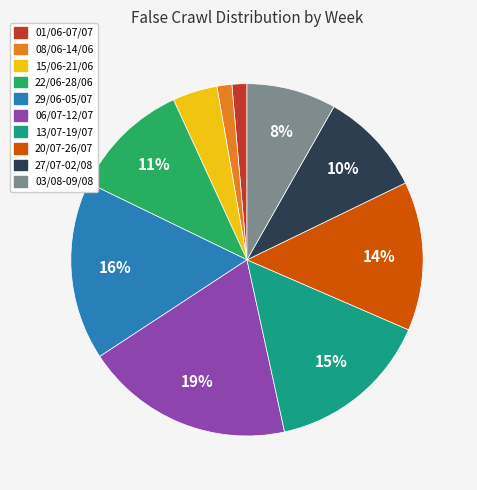

To the nearest percent, what is the combined percentage of 27/07-02/08 and 15/06-21/06?

14%